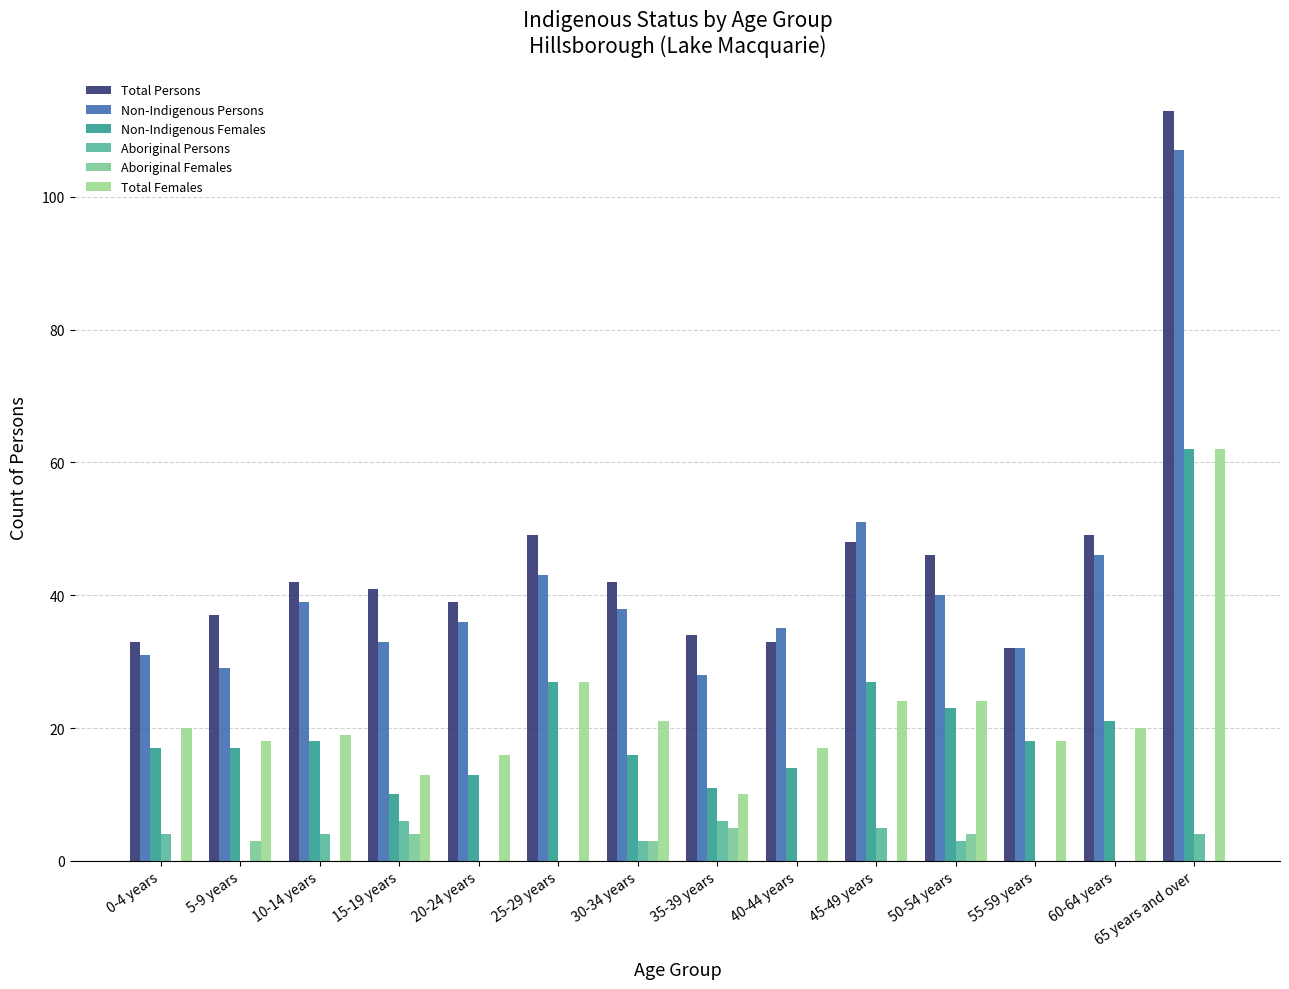

How many distinct data groups are displayed?

6